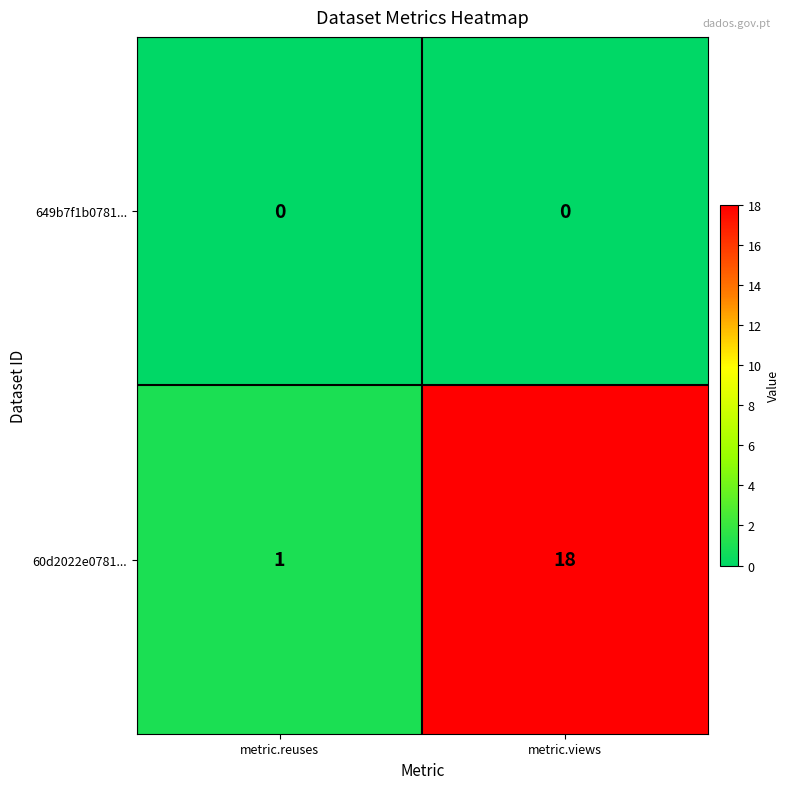

True or false: 60d2022e0781... has a value of 1 at metric.reuses.

True